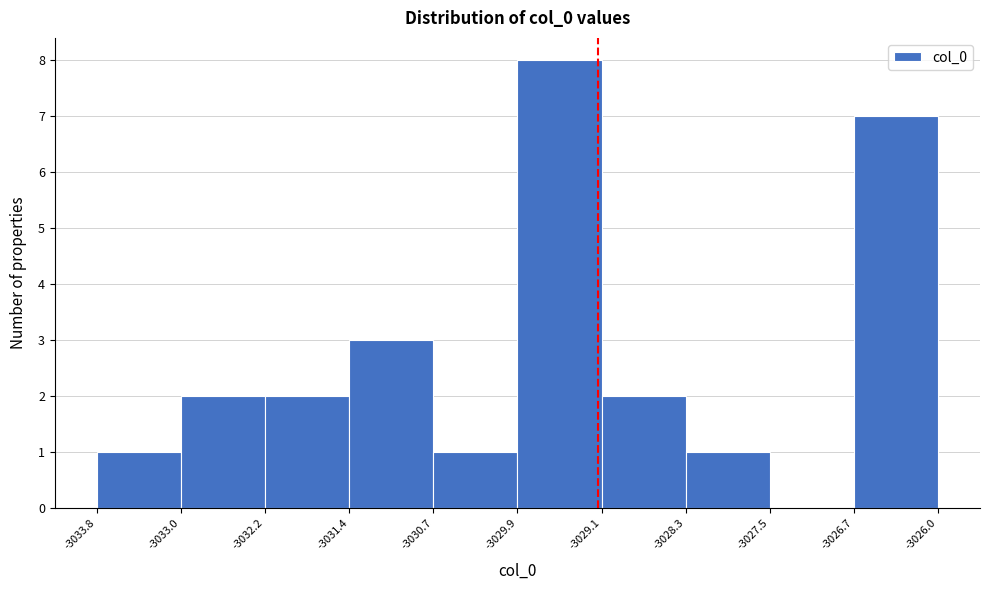

How tall is the bar that spans -3026.7 to -3026.0 on the x-axis? The values are not printed on the chart, so give them approximately, as read against the axis.

7